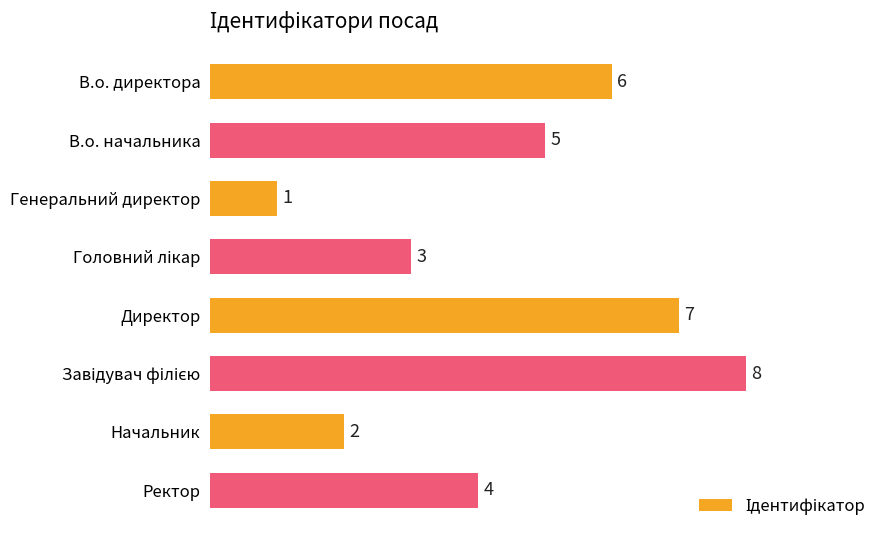

What is the ratio of the value at Начальник to the value at Директор?

0.3